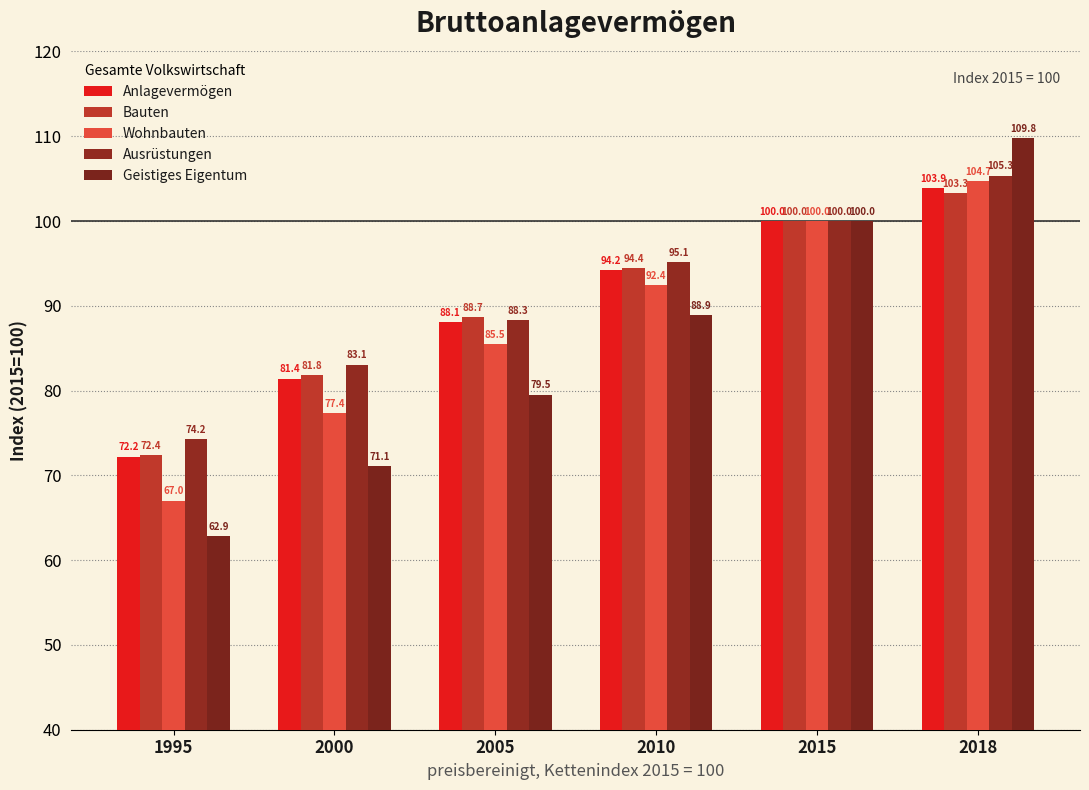

List the labels in order of Bauten value, smallest first.

1995, 2000, 2005, 2010, 2015, 2018